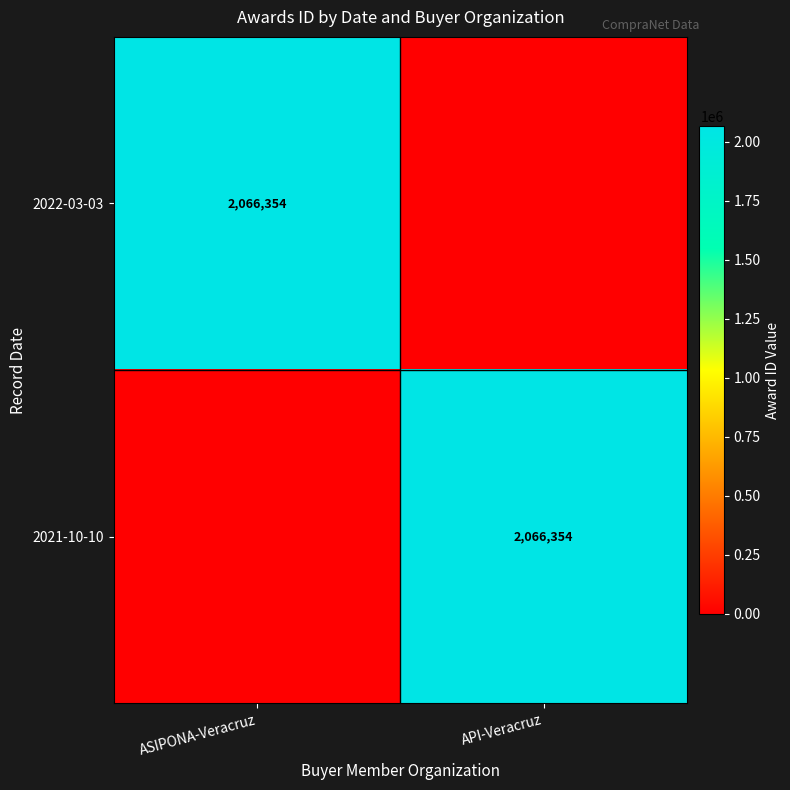

True or false: 2022-03-03 has a value of 888733 at ASIPONA-Veracruz.

False